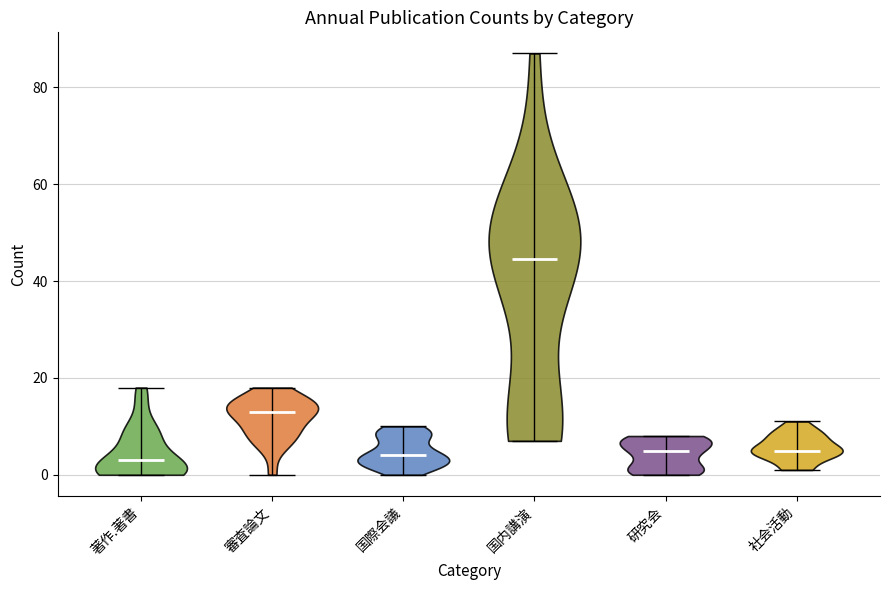

Reading left to right, read every violin against the y-axis: where its median line is, and the lowest and highest points it reaches. The values are not printed on the chart, so give them approximately, as read against the axis.

著作.著書: median line 4, lowest point 0, highest point 18
審査論文: median line 14, lowest point 0, highest point 18
国際会議: median line 4, lowest point 0, highest point 10
国内講演: median line 44, lowest point 8, highest point 88
研究会: median line 6, lowest point 0, highest point 8
社会活動: median line 6, lowest point 2, highest point 12